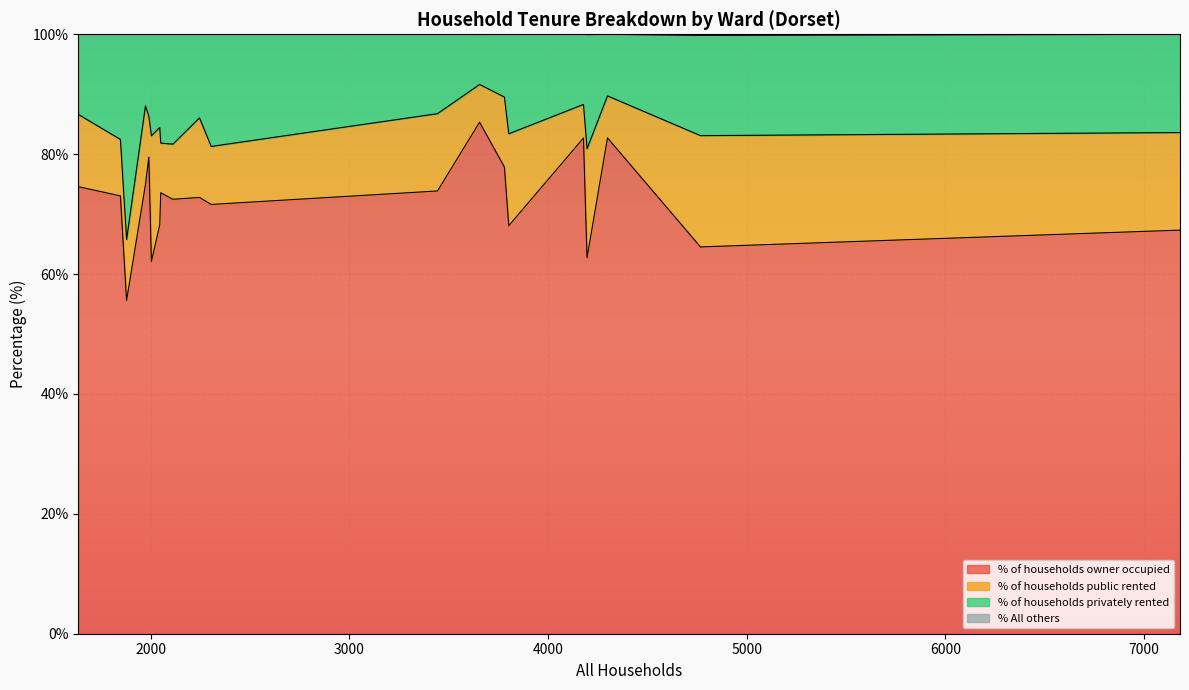

What is the minimum value for % of households owner occupied?

55.6